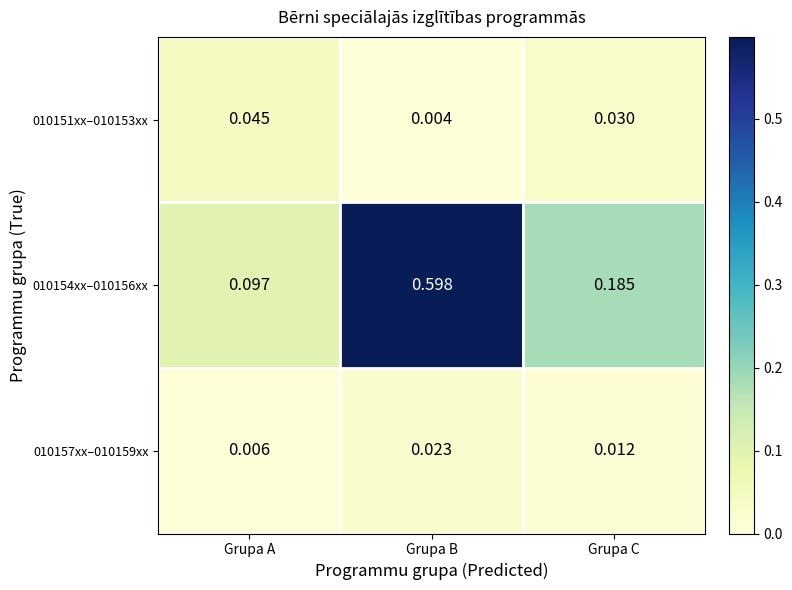

Where is 010157xx–010159xx nearest to the value 0?

Grupa A